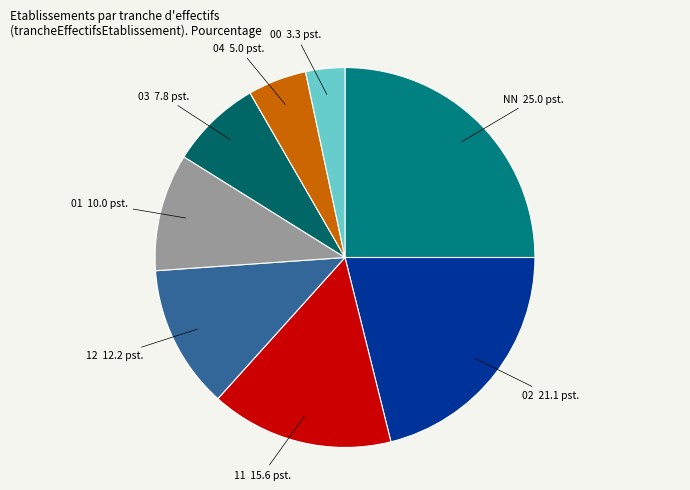

Count the number of slices in the pie.

8